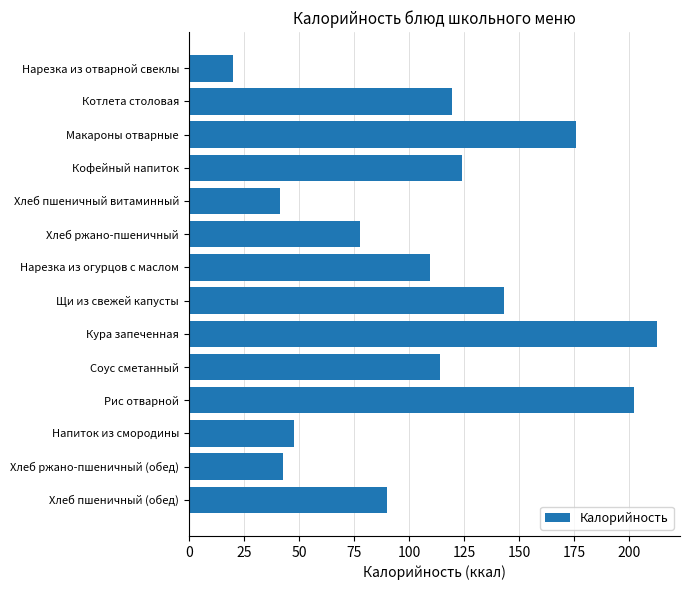

Which category has the highest value across all series?

Кура запеченная